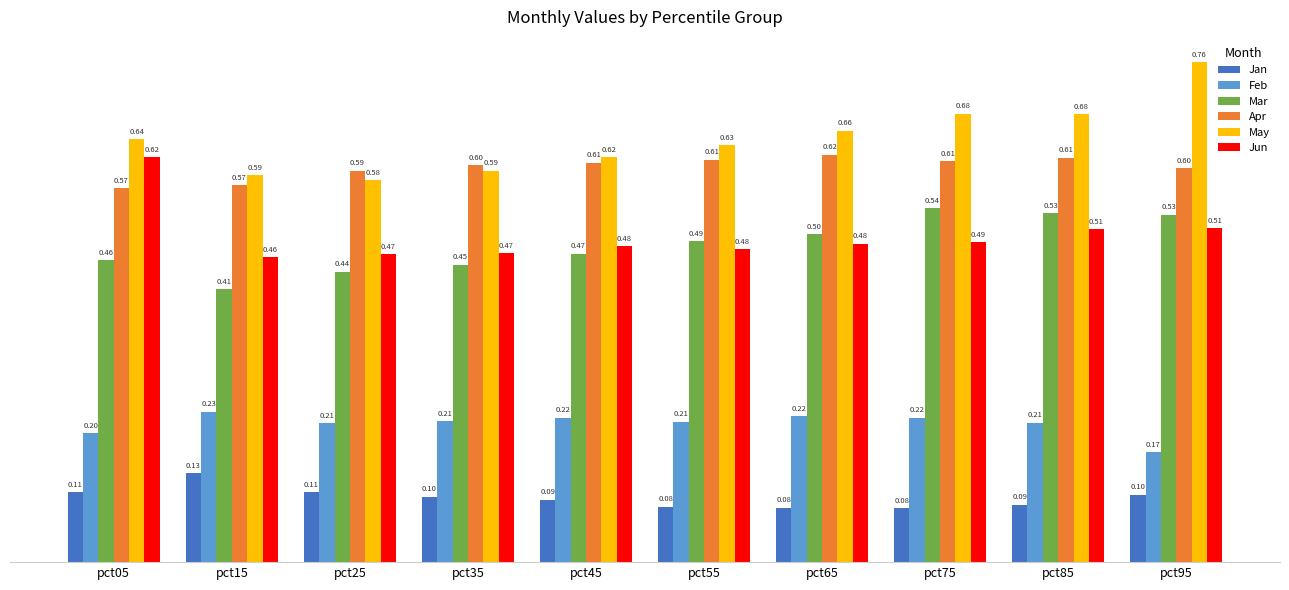

At which category is the sum across all series the highest?

pct95